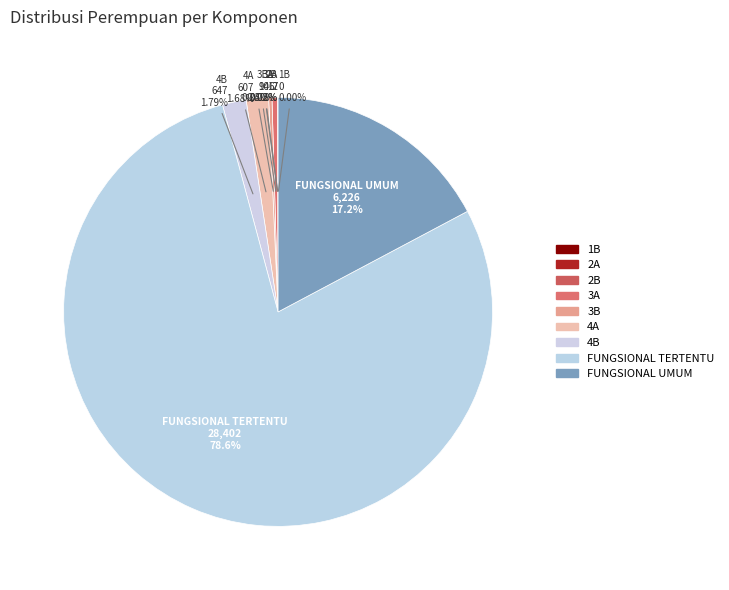

How many slices are in this pie chart?

9